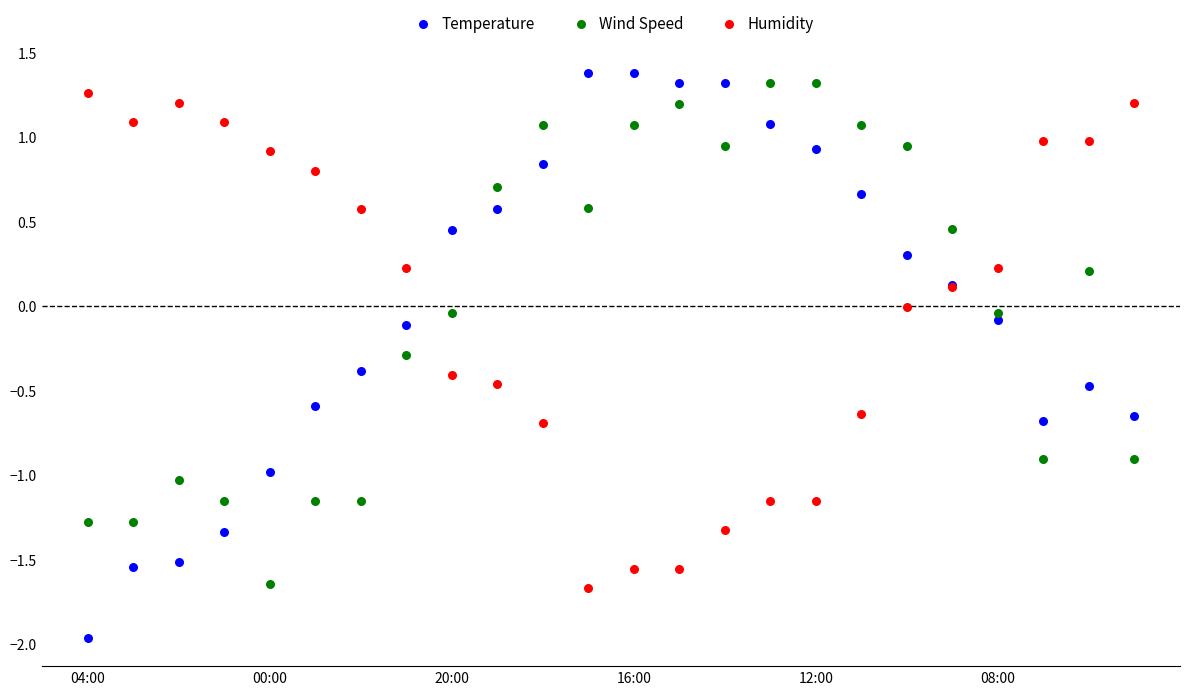

Which series has the largest Y range (max minus min)?

Temperature